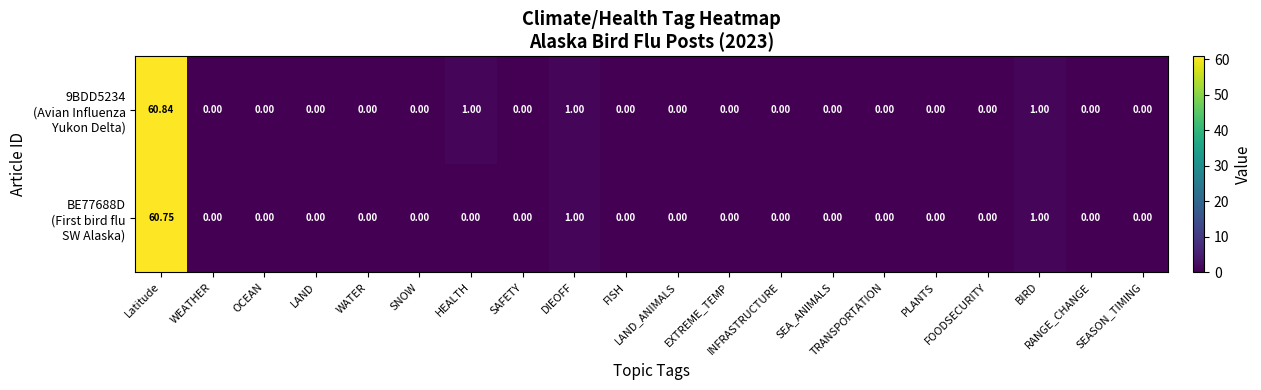

At how many categories does at least one series exceed 49?

1